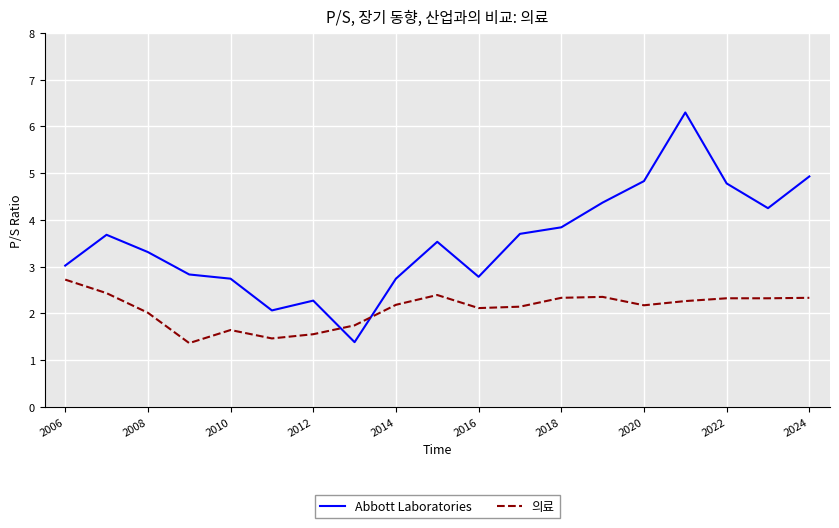

How many categories are shown in the chart?

19